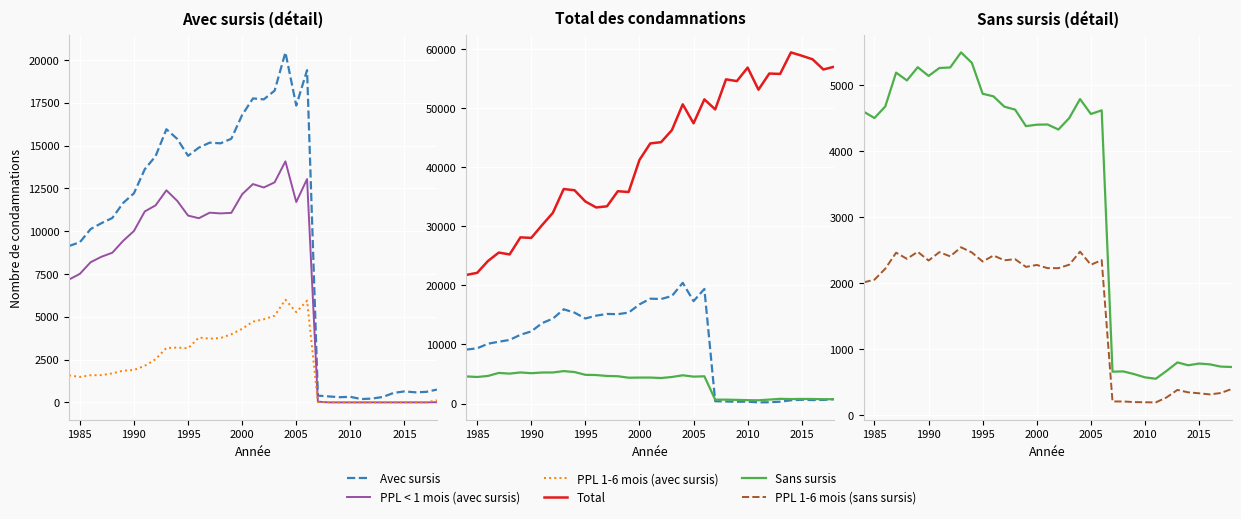

True or false: Sans sursis and Total intersect in this chart.

False